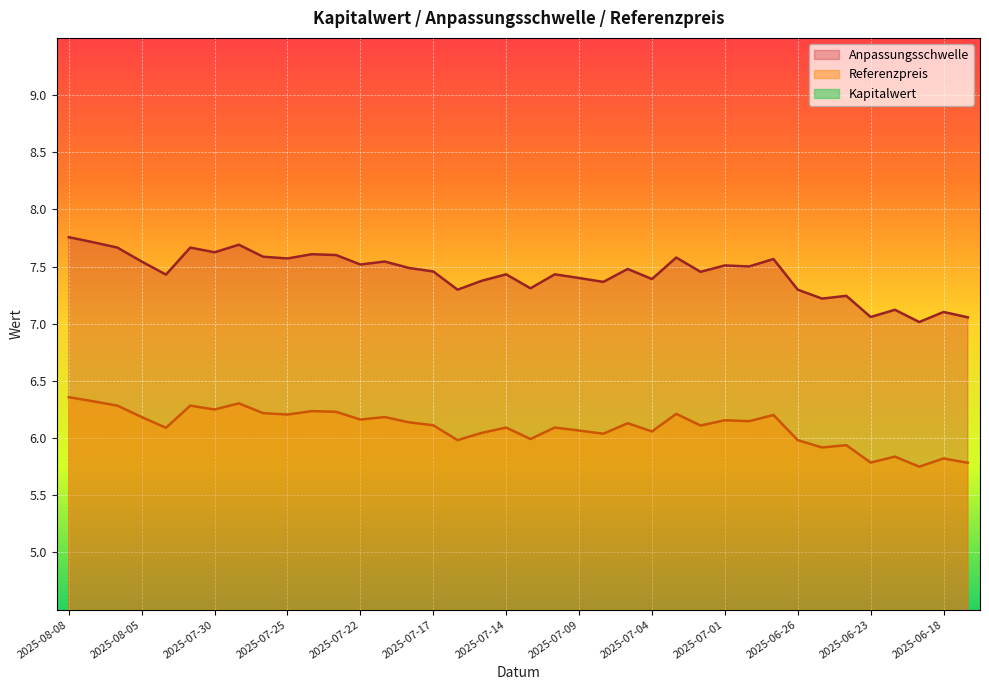

What are all the series names shown in the legend?

Anpassungsschwelle, Referenzpreis, Kapitalwert